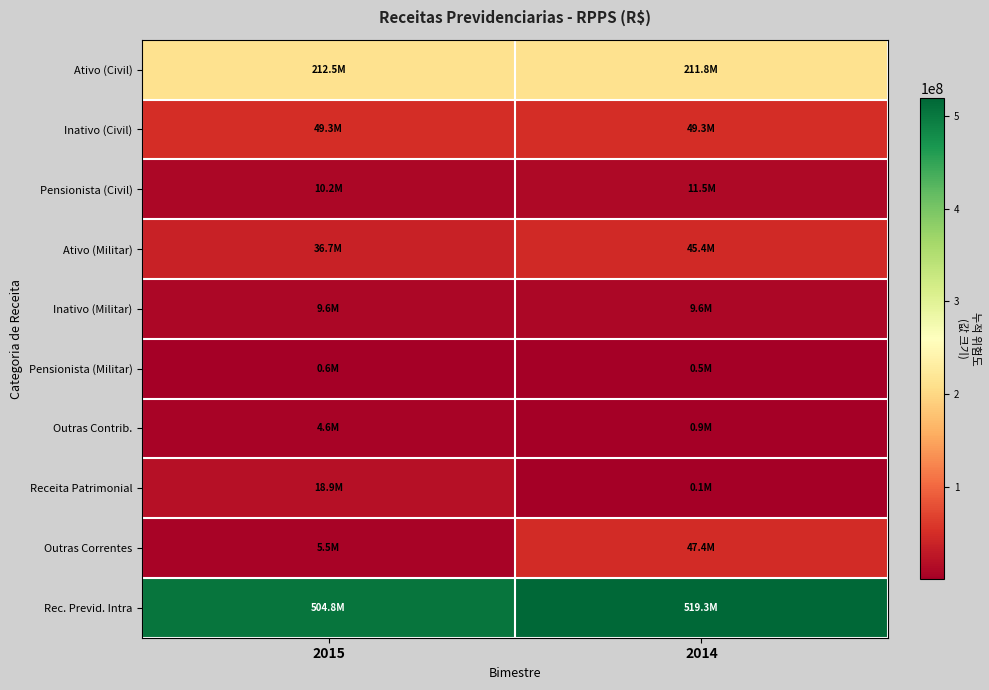

Rank the series by their maximum value, from highest to lowest.

Rec. Previd. Intra, Ativo (Civil), Inativo (Civil), Outras Correntes, Ativo (Militar), Receita Patrimonial, Pensionista (Civil), Inativo (Militar), Outras Contrib., Pensionista (Militar)